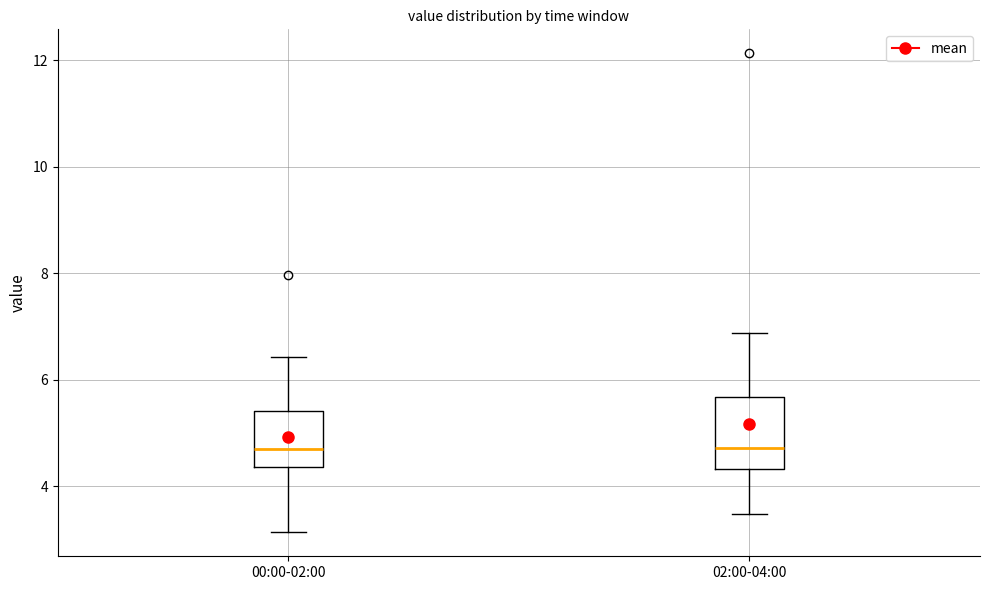

Reading left to right, read every box against the y-axis: the position of its median line, the range the box covers, and the ends of its whiskers. The values are not printed on the chart, so give them approximately, as read against the axis.

00:00-02:00: median 4.8, box 4.4 to 5.4, whiskers 3.2 to 6.4
02:00-04:00: median 4.8, box 4.4 to 5.6, whiskers 3.4 to 6.8